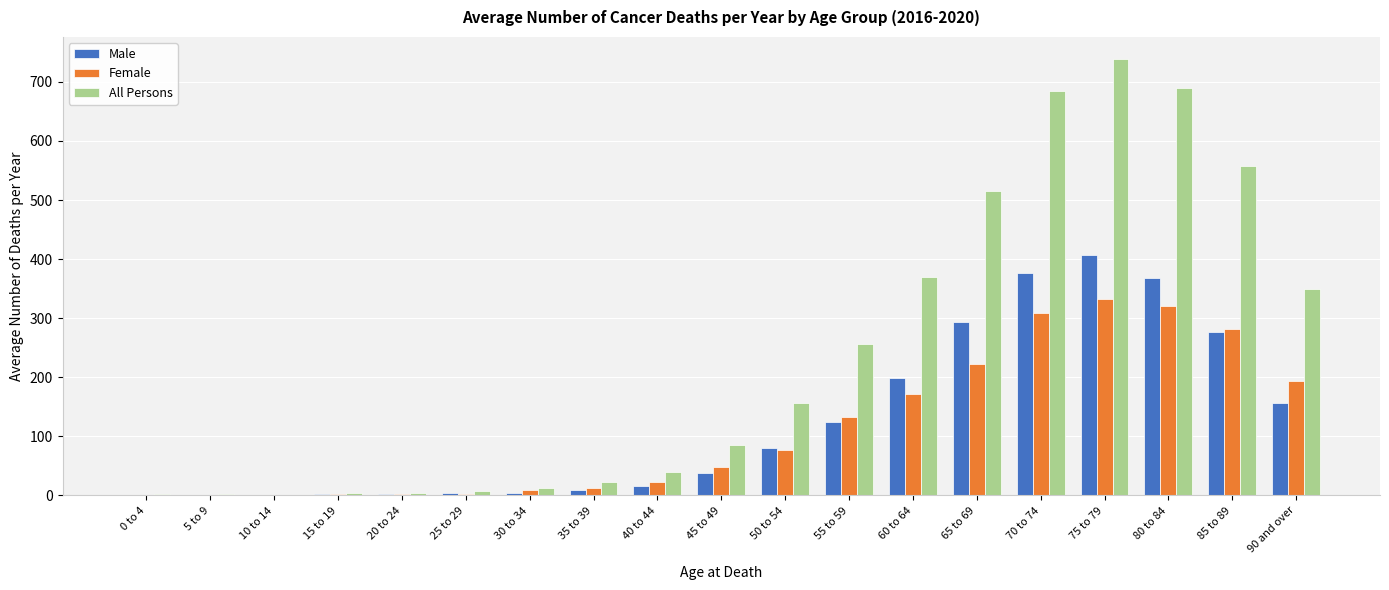

At which category is the sum across all series the highest?

75 to 79